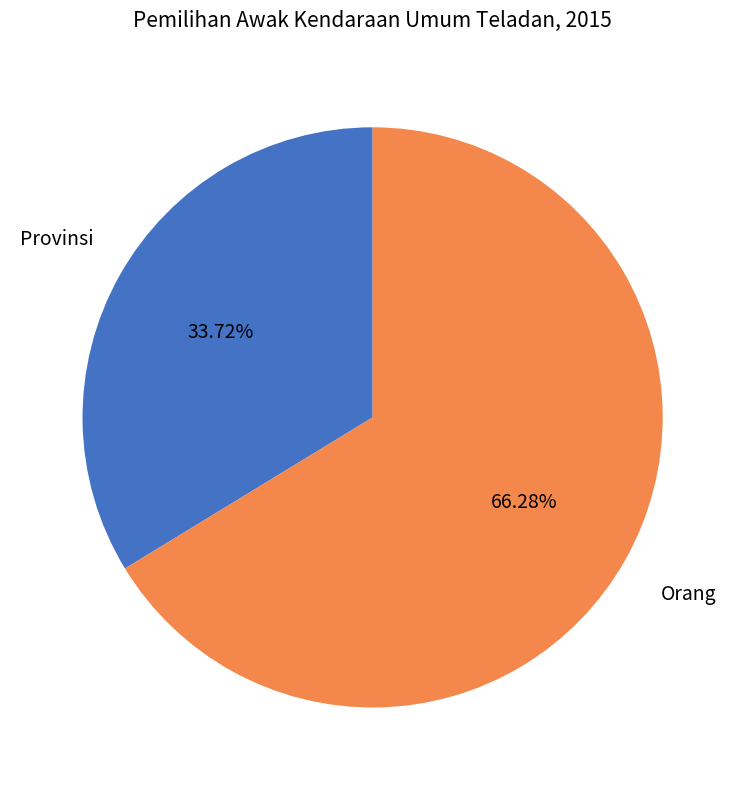

To the nearest percent, what is the average slice percentage?

50%